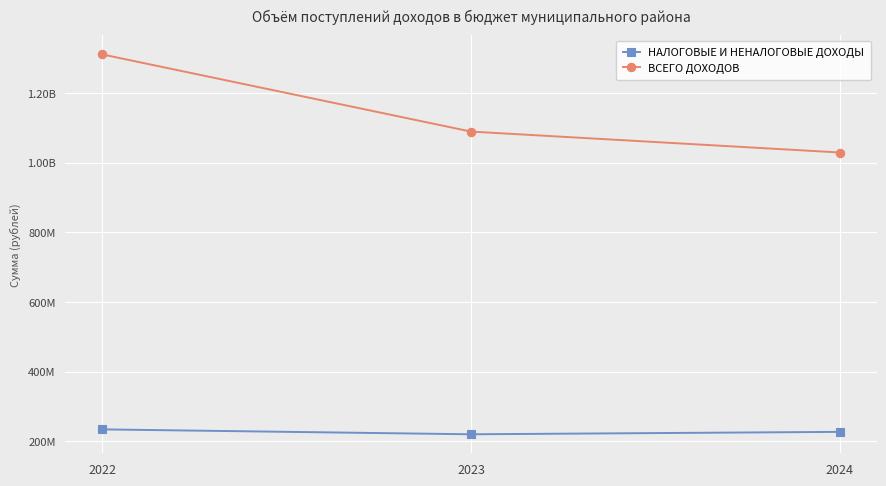

Rank the series by their maximum value, from highest to lowest.

ВСЕГО ДОХОДОВ, НАЛОГОВЫЕ И НЕНАЛОГОВЫЕ ДОХОДЫ